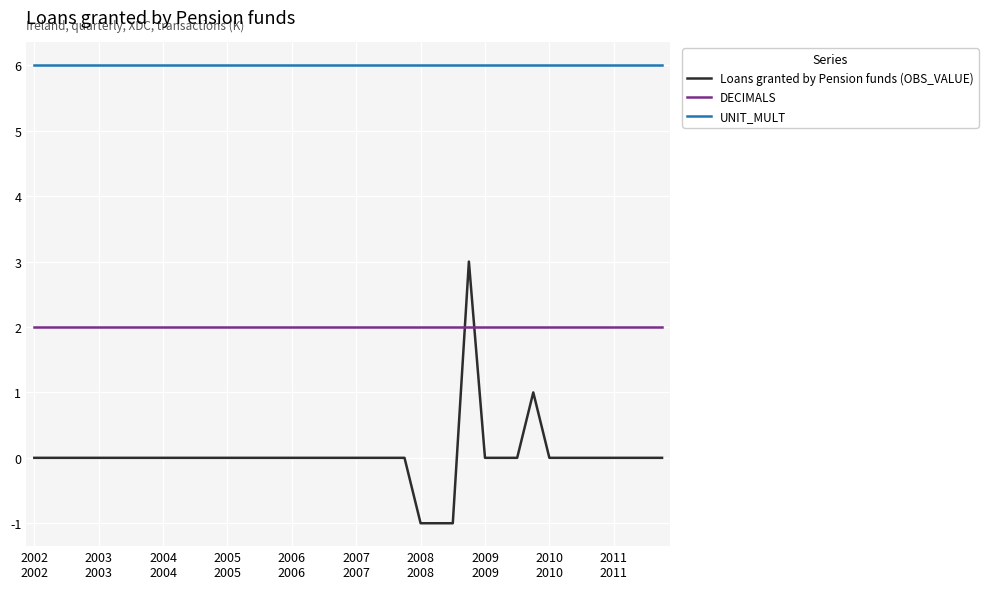

Which series has the largest range (max minus min)?

Loans granted by Pension funds (OBS_VALUE)